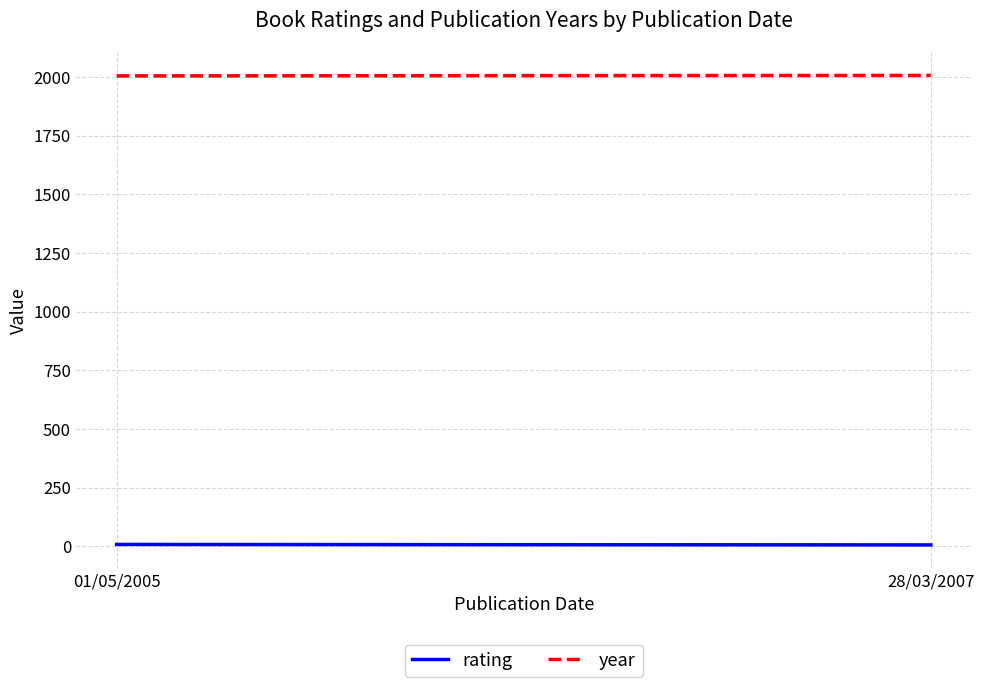

True or false: rating has a value of 6 at 28/03/2007.

True